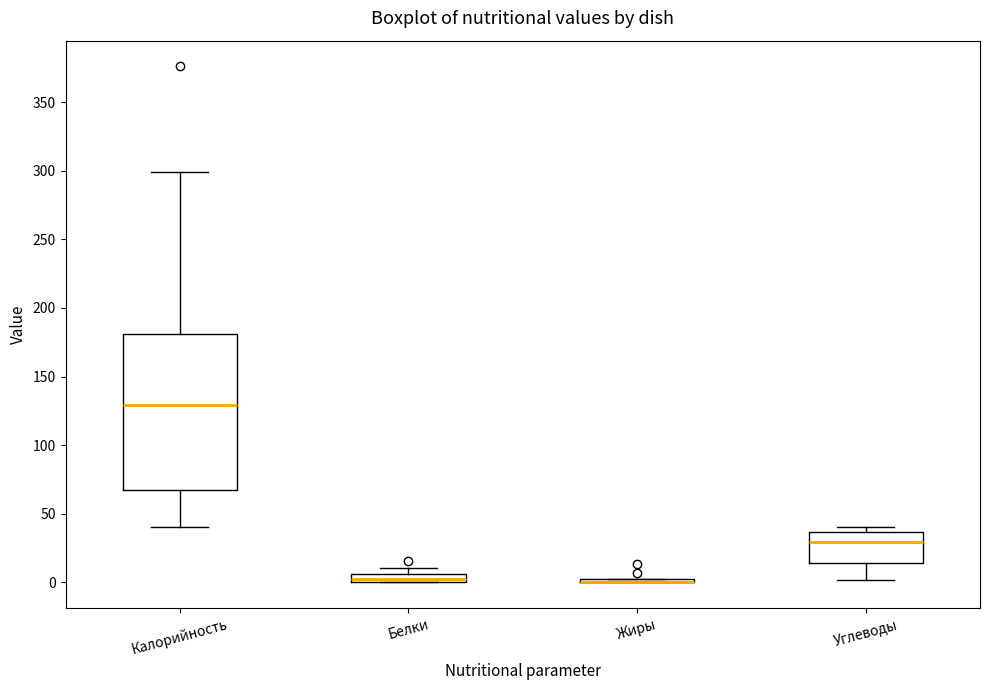

Where is the upper edge of the box for Углеводы on the y-axis? The values are not printed on the chart, so give them approximately, as read against the axis.

35